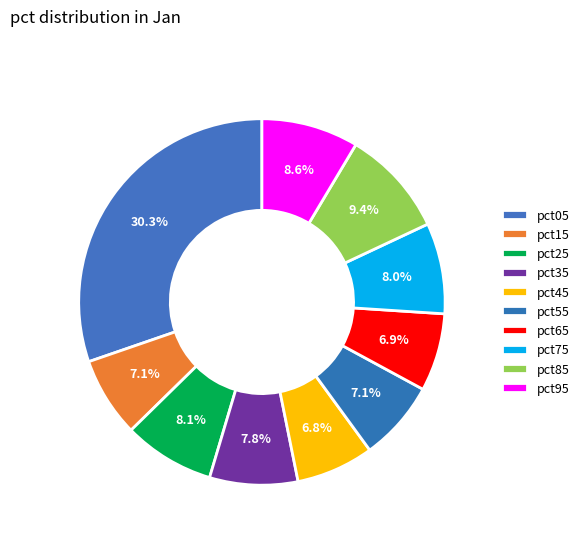

Between pct55 and pct85, which is larger?

pct85